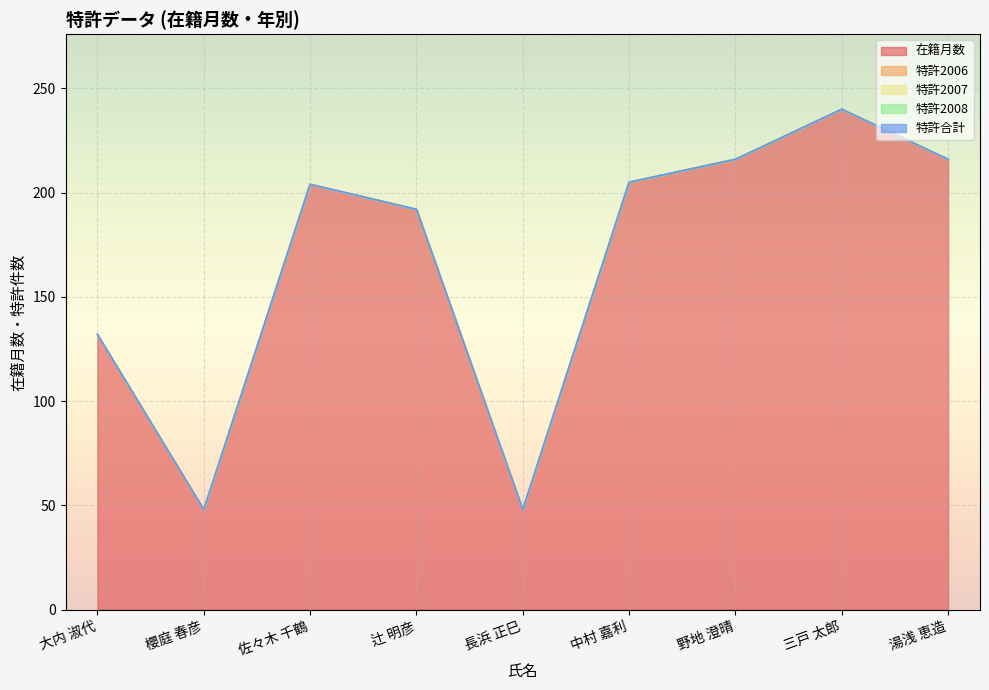

The value of 在籍月数 at 野地 澄晴 is 354. True or false?

False